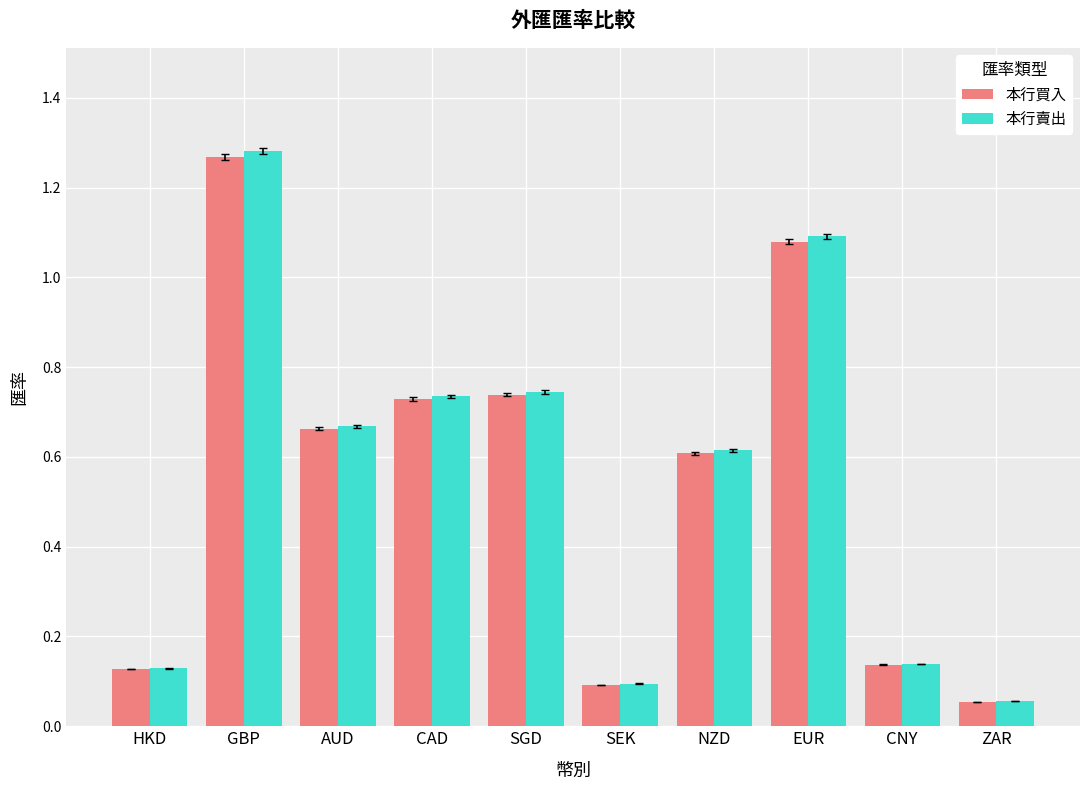

The value of 本行賣出 at EUR is 1.1. True or false?

True